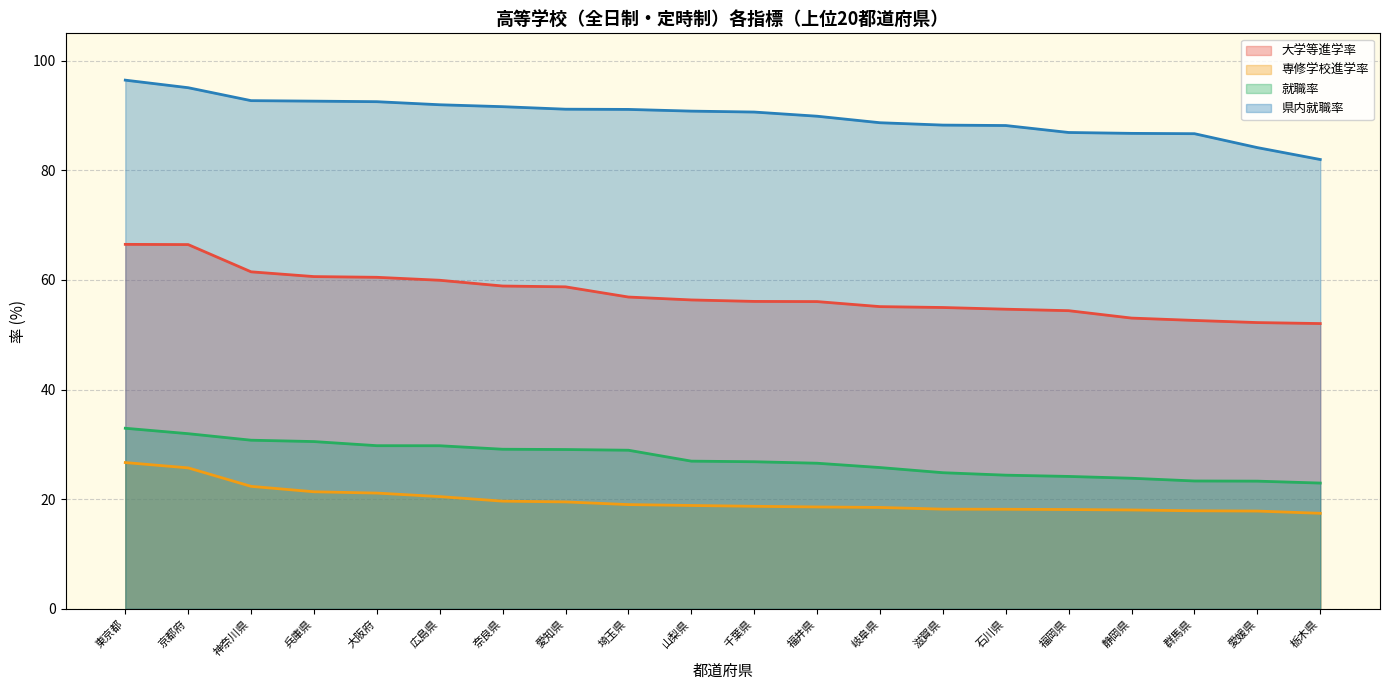

True or false: 大学等進学率 and 専修学校進学率 cross at least once.

False